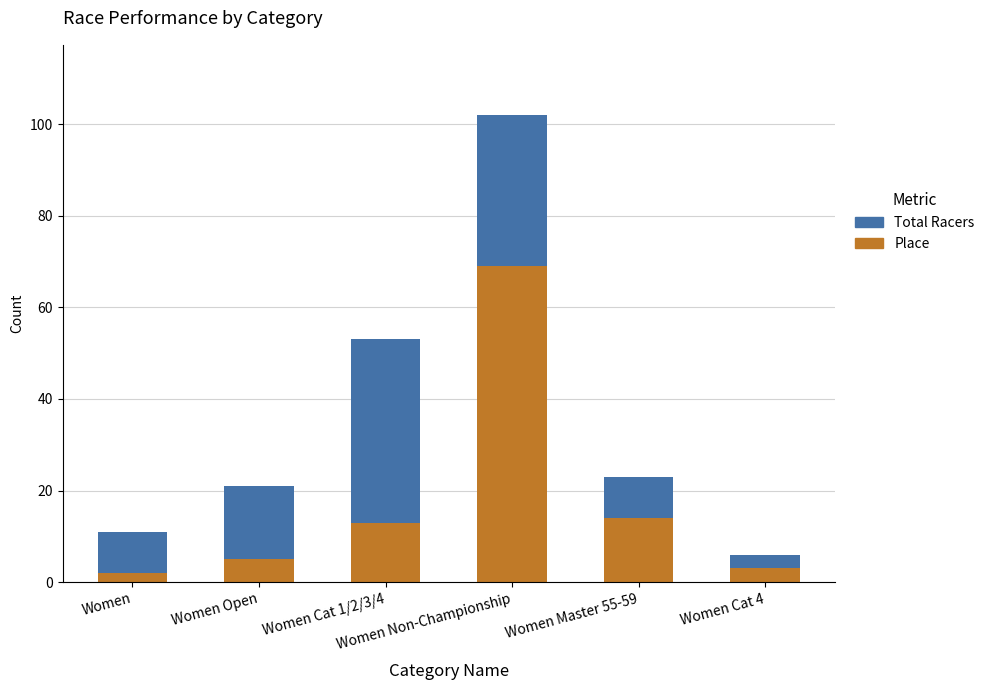

What is the sum of all Place values?

106